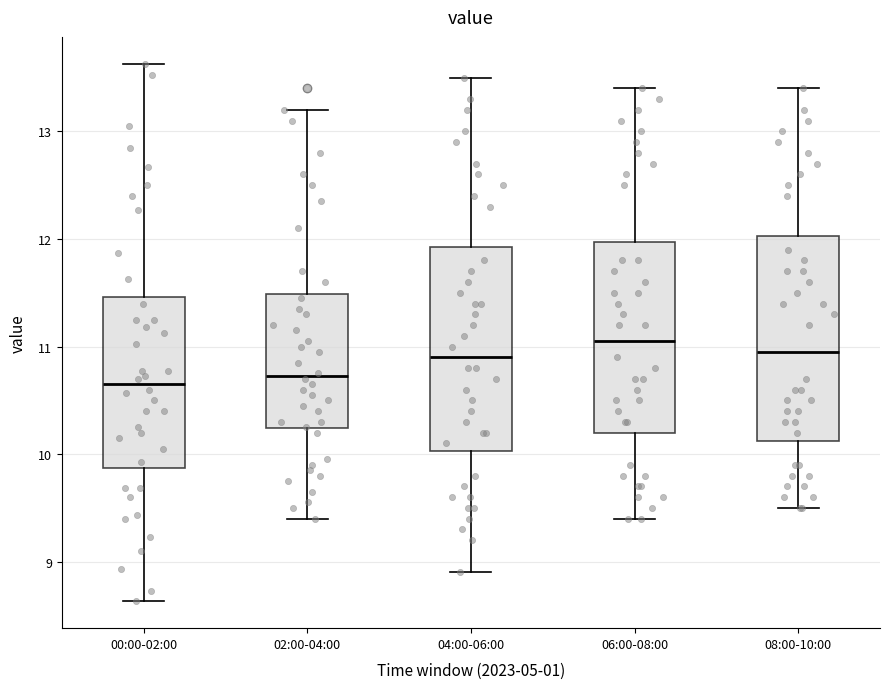

Reading left to right, transcribe this box plot: for each box, give where its median line is, the range the box spans, and where its two whiskers end, as read against the y-axis. The values are not printed on the chart, so give them approximately, as read against the axis.

00:00-02:00: median 10.7, box 9.9 to 11.5, whiskers 8.6 to 13.6
02:00-04:00: median 10.7, box 10.2 to 11.5, whiskers 9.4 to 13.2
04:00-06:00: median 10.9, box 10.0 to 11.9, whiskers 8.9 to 13.5
06:00-08:00: median 11.1, box 10.2 to 12.0, whiskers 9.4 to 13.4
08:00-10:00: median 11.0, box 10.1 to 12.0, whiskers 9.5 to 13.4